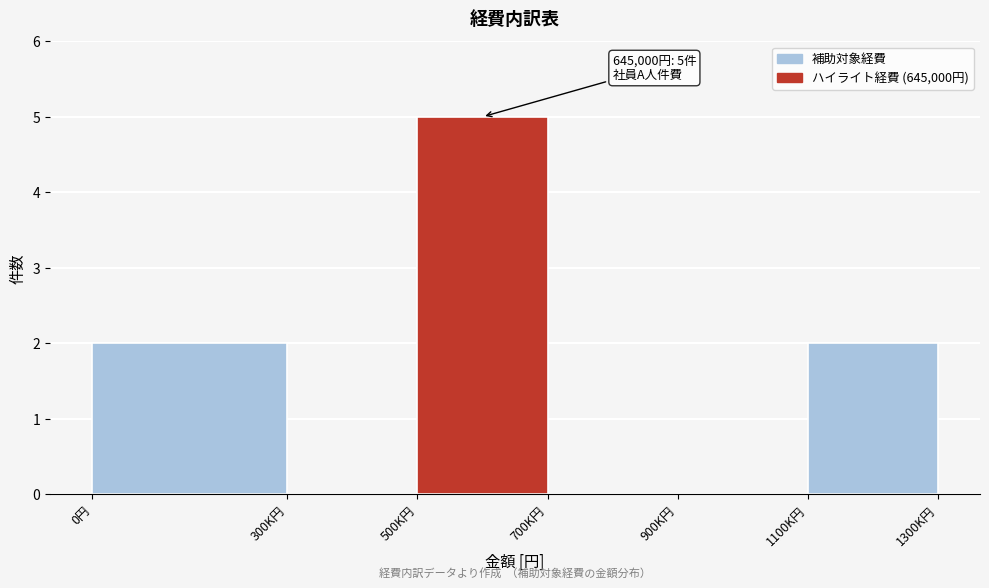

Reading left to right, what are all the values shown in this chart?

0円=2	300K円=0	500K円=5	700K円=0	900K円=0	1100K円=2